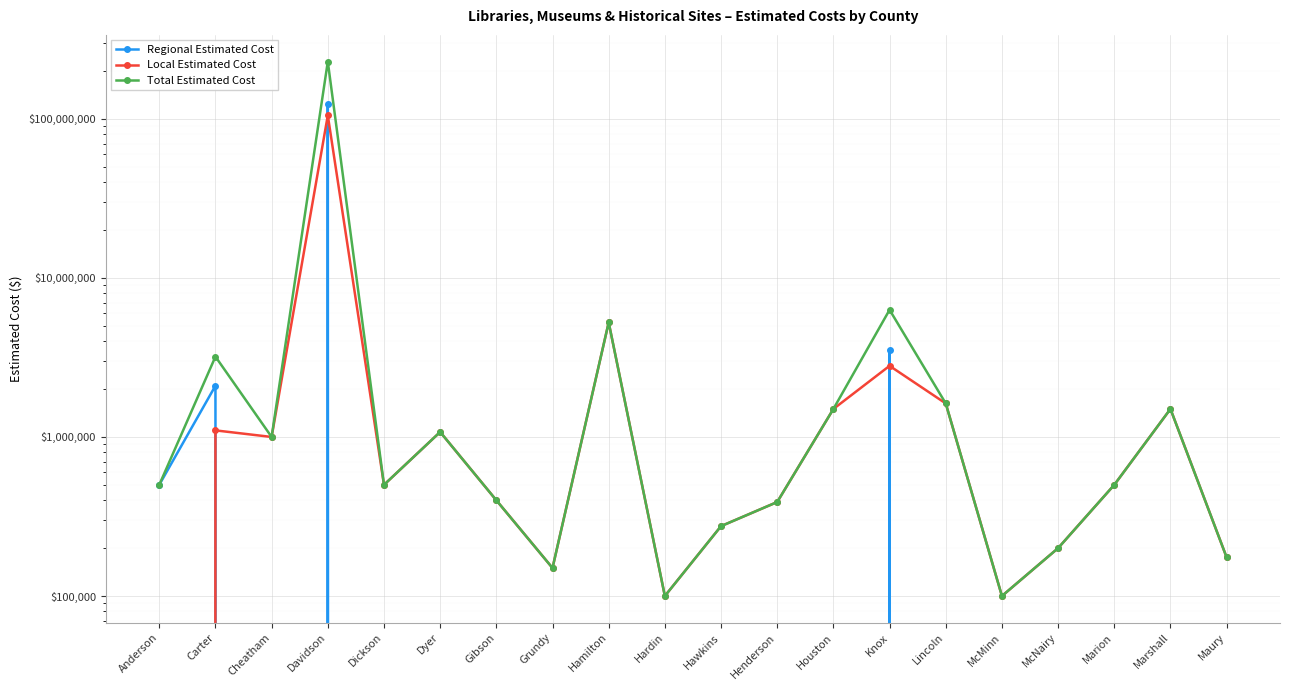

True or false: Regional Estimated Cost has a value of 67684849 at Cheatham.

False